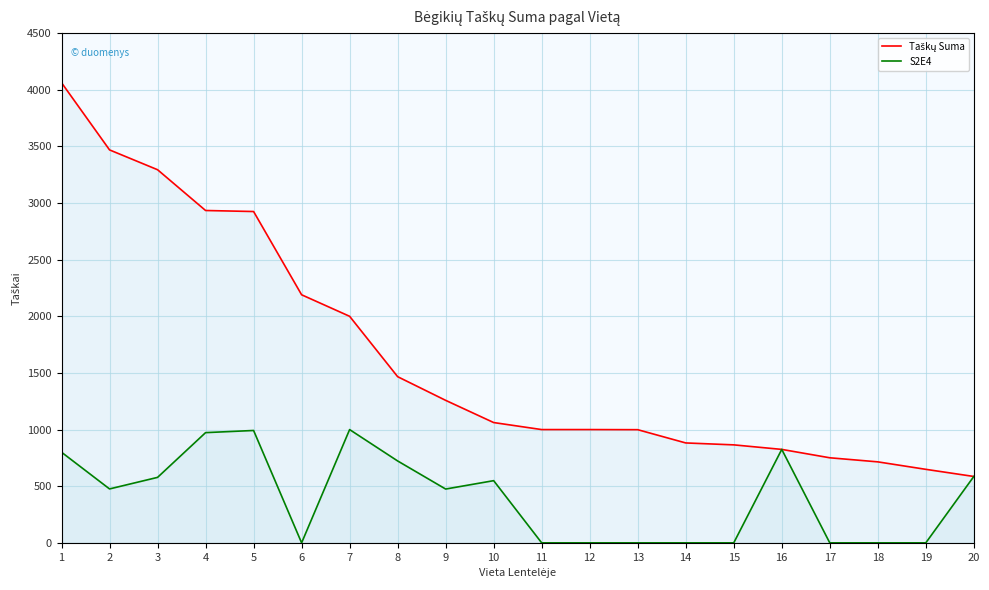

Rank the series at 14 from lowest to highest value.

S2E4, Taškų Suma